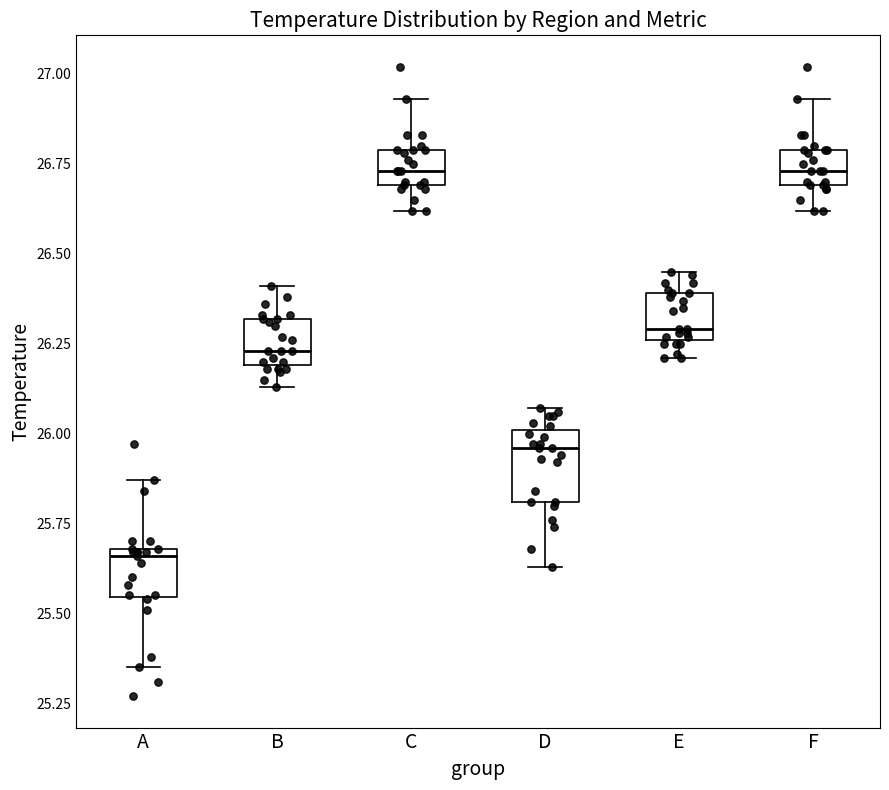

Reading left to right, transcribe this box plot: for each box, give where its median line is, the range the box spans, and where its two whiskers end, as read against the y-axis. The values are not printed on the chart, so give them approximately, as read against the axis.

A: median 25.65, box 25.55 to 25.70, whiskers 25.35 to 25.85
B: median 26.25, box 26.20 to 26.30, whiskers 26.15 to 26.40
C: median 26.75, box 26.70 to 26.80, whiskers 26.60 to 26.95
D: median 25.95, box 25.80 to 26.00, whiskers 25.65 to 26.05
E: median 26.30, box 26.25 to 26.40, whiskers 26.20 to 26.45
F: median 26.75, box 26.70 to 26.80, whiskers 26.60 to 26.95